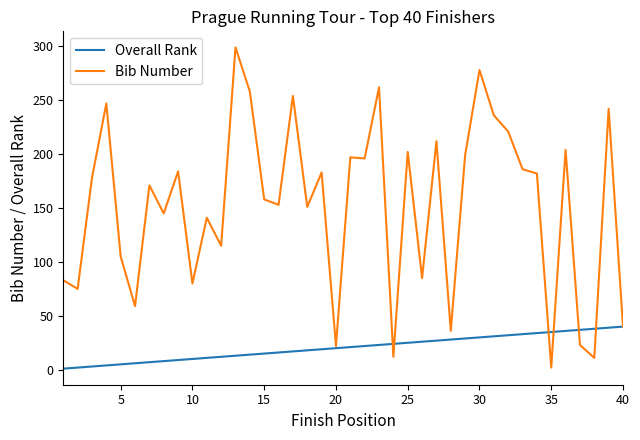

What is the difference between the maximum and minimum values in the Overall Rank series?

39